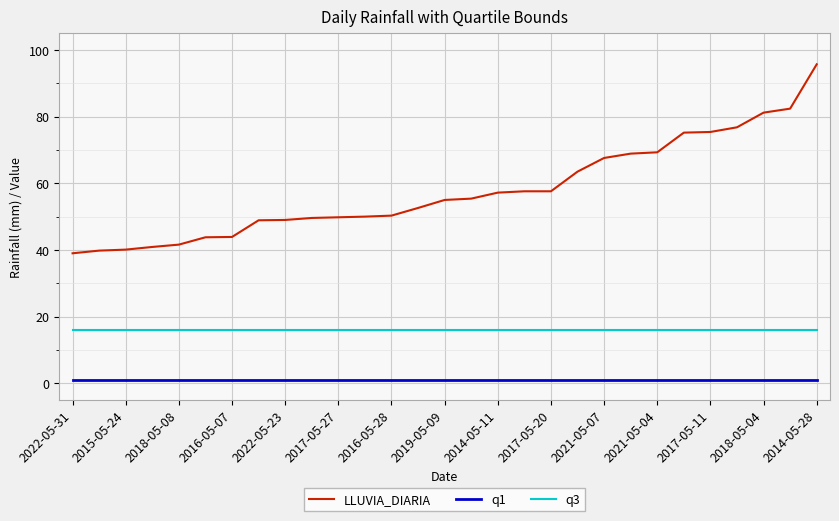

What is the difference between the maximum and minimum values in the LLUVIA_DIARIA series?

56.7